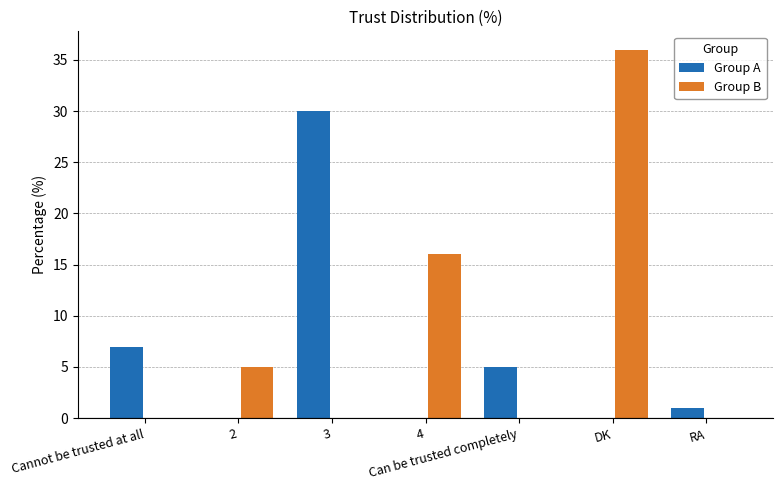

Which label corresponds to the largest value in the chart?

DK